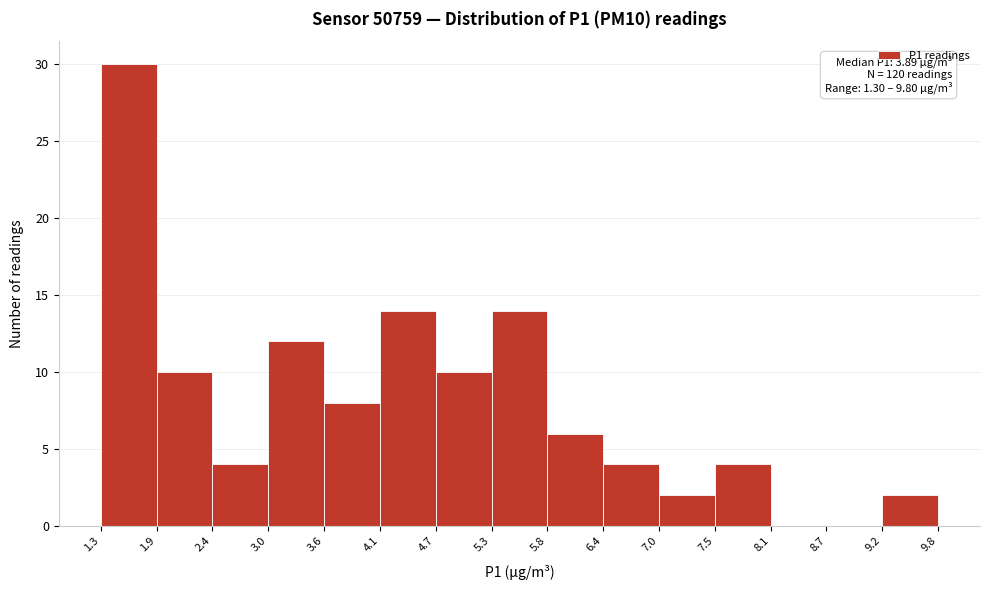

Which range on the x-axis has the tallest bar?

1.3 to 1.9